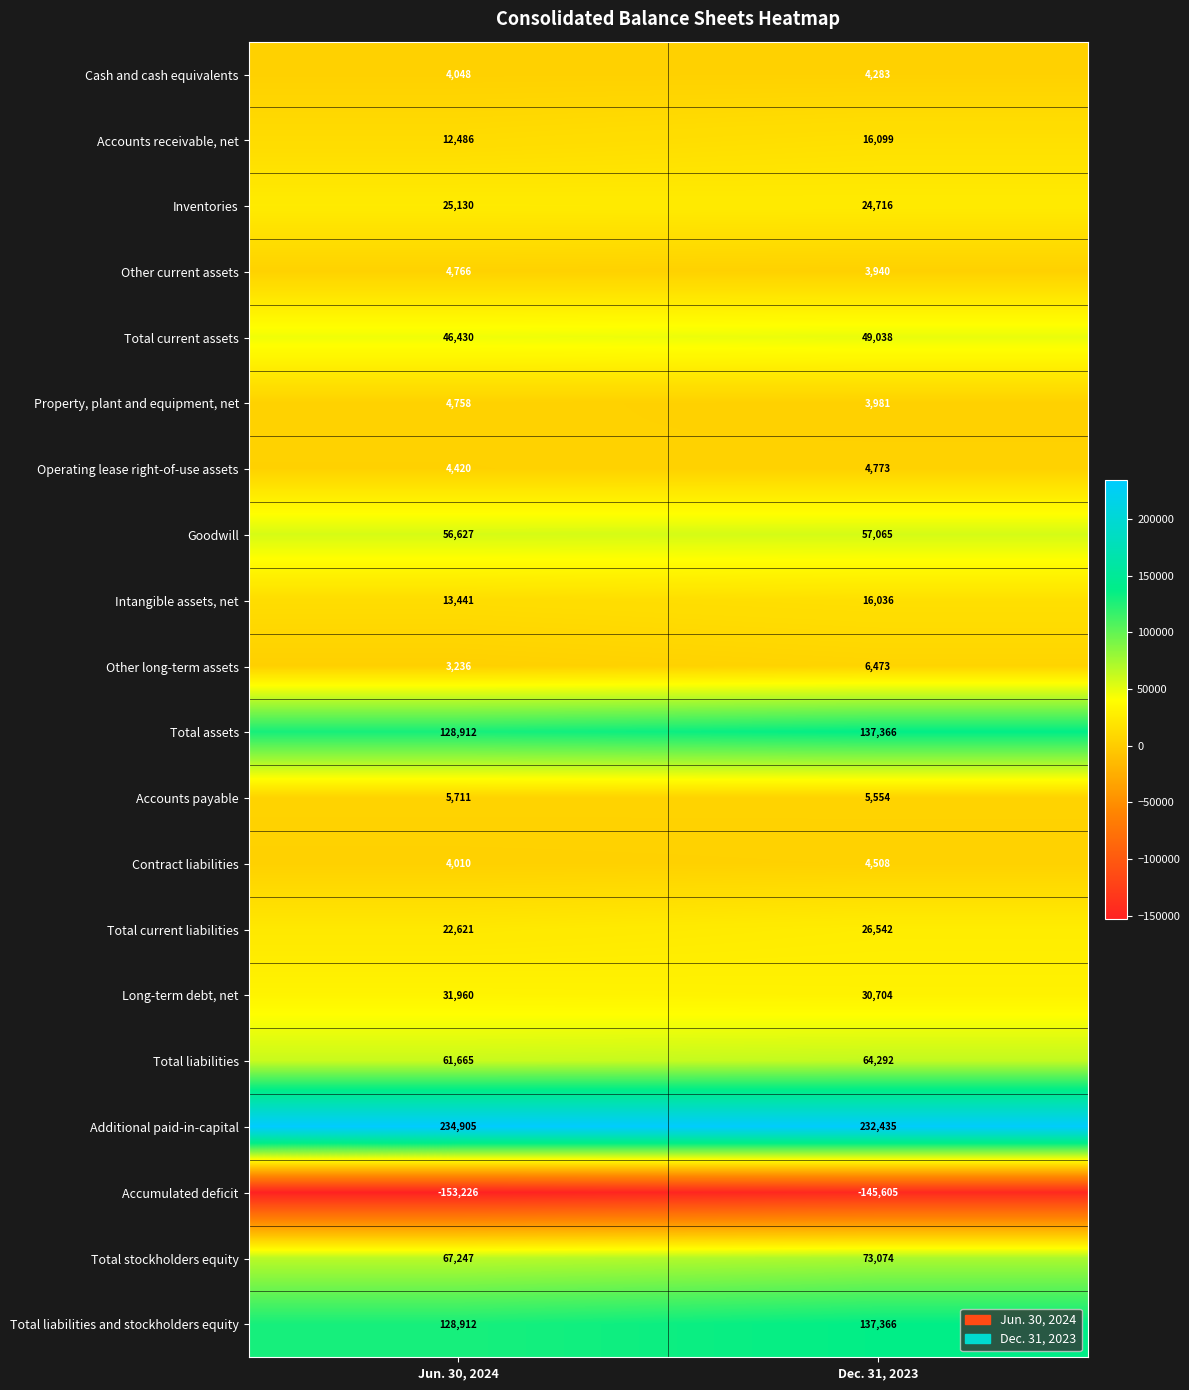

At which category is the sum across all series the highest?

Dec. 31, 2023